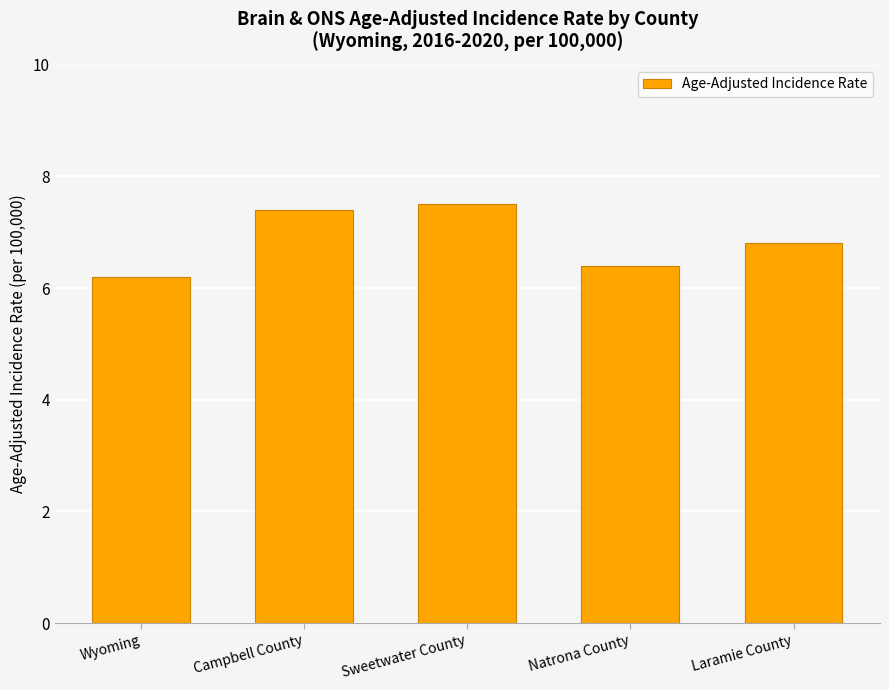

Is it true that the value at Wyoming is 11.1?

False